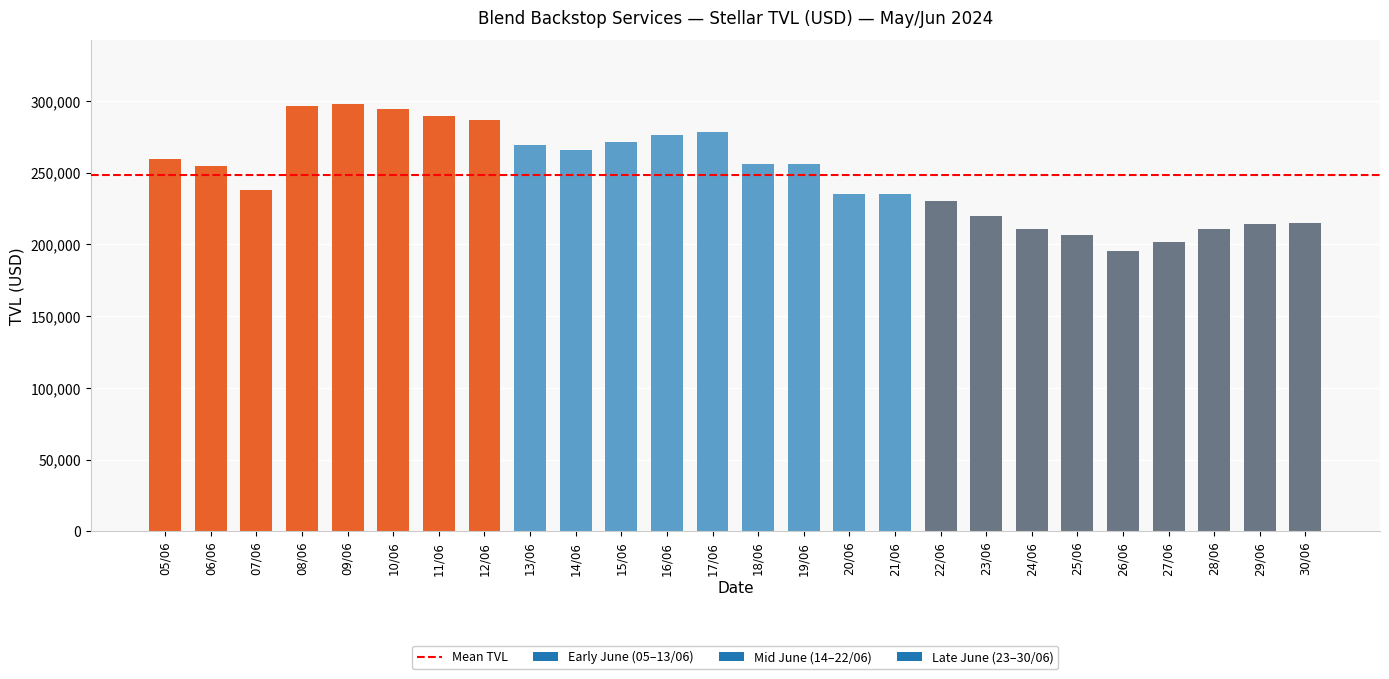

How many data points does each series have?

26